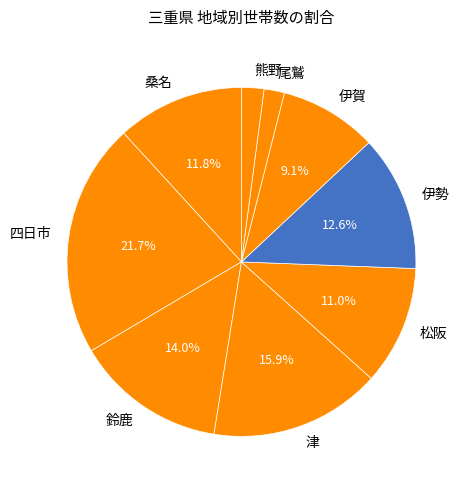

Which category has the biggest portion of the pie?

四日市